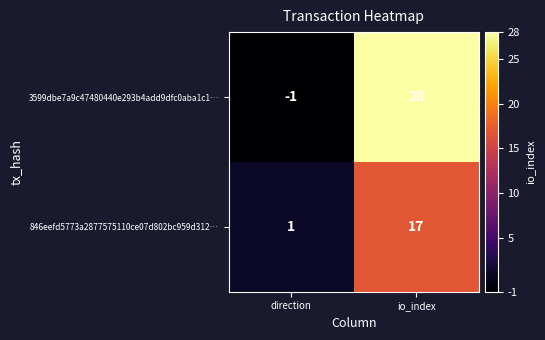

The 3599dbe7a9c47480440e293b4add9dfc0aba1c1… series shows -1 at direction. True or false?

True